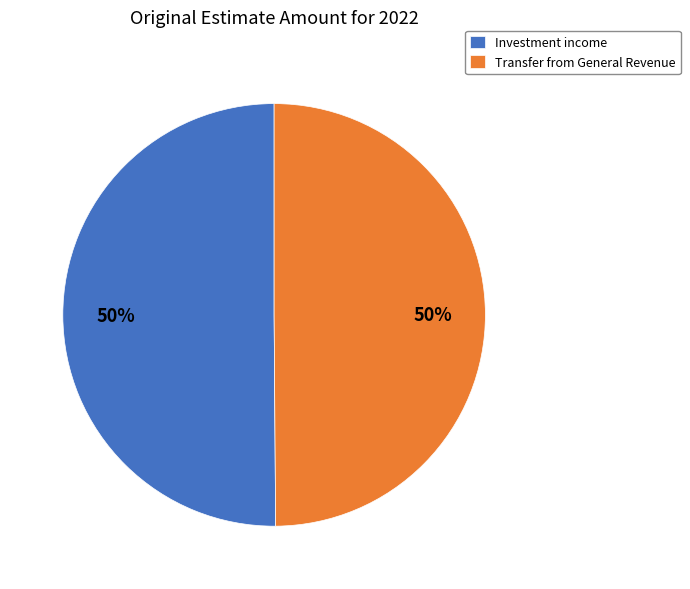

Do Transfer from General Revenue and Investment income together represent more than half of the pie?

Yes